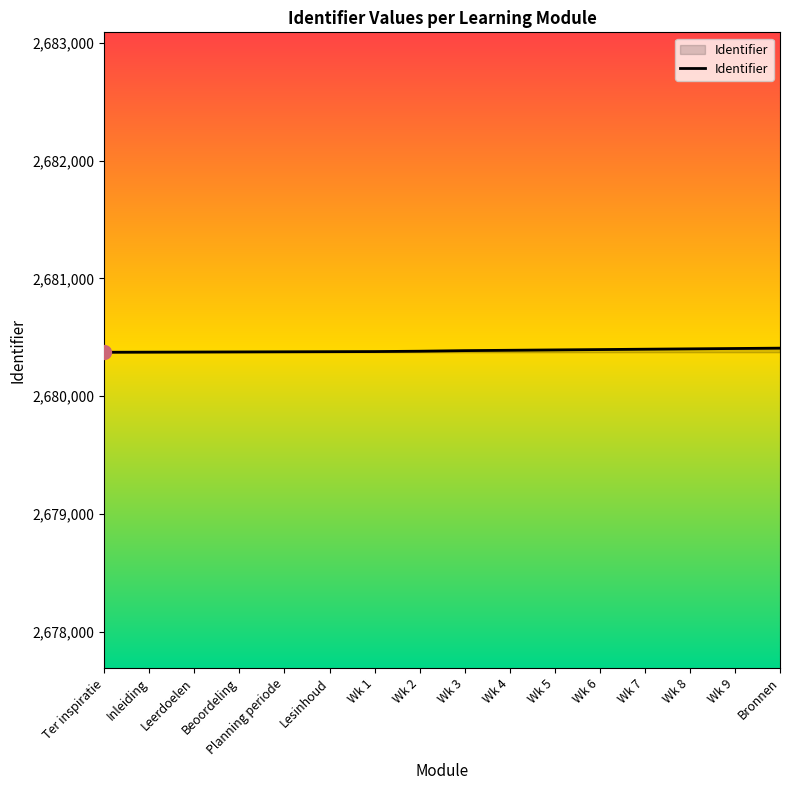

What is the ratio of the value at Wk 4 to the value at Wk 2?

1.0